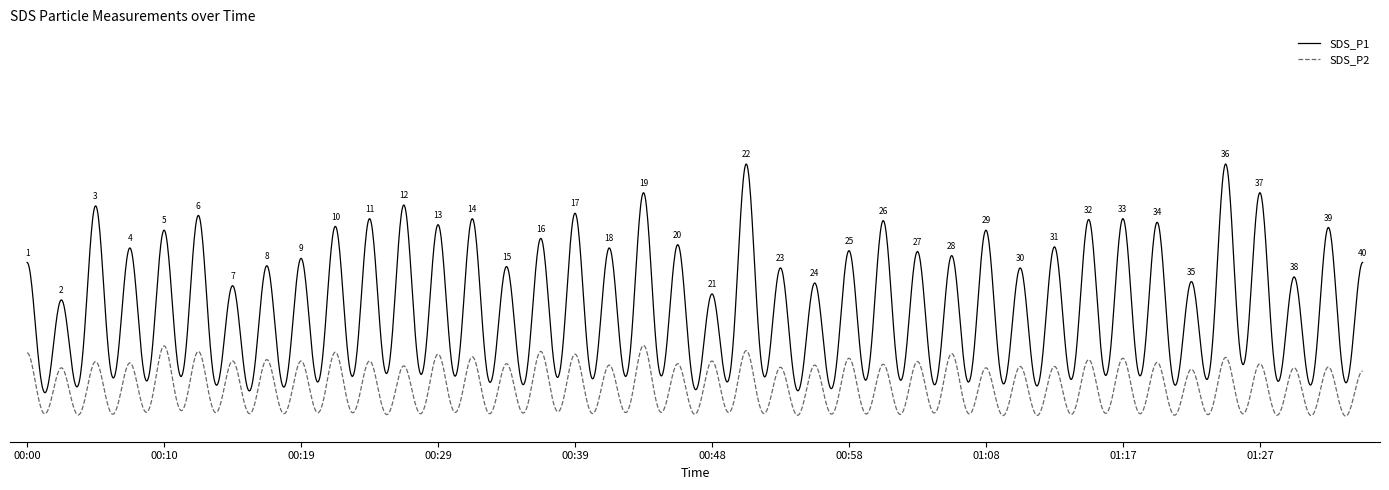

At which category is the sum across all series the highest?

00:51